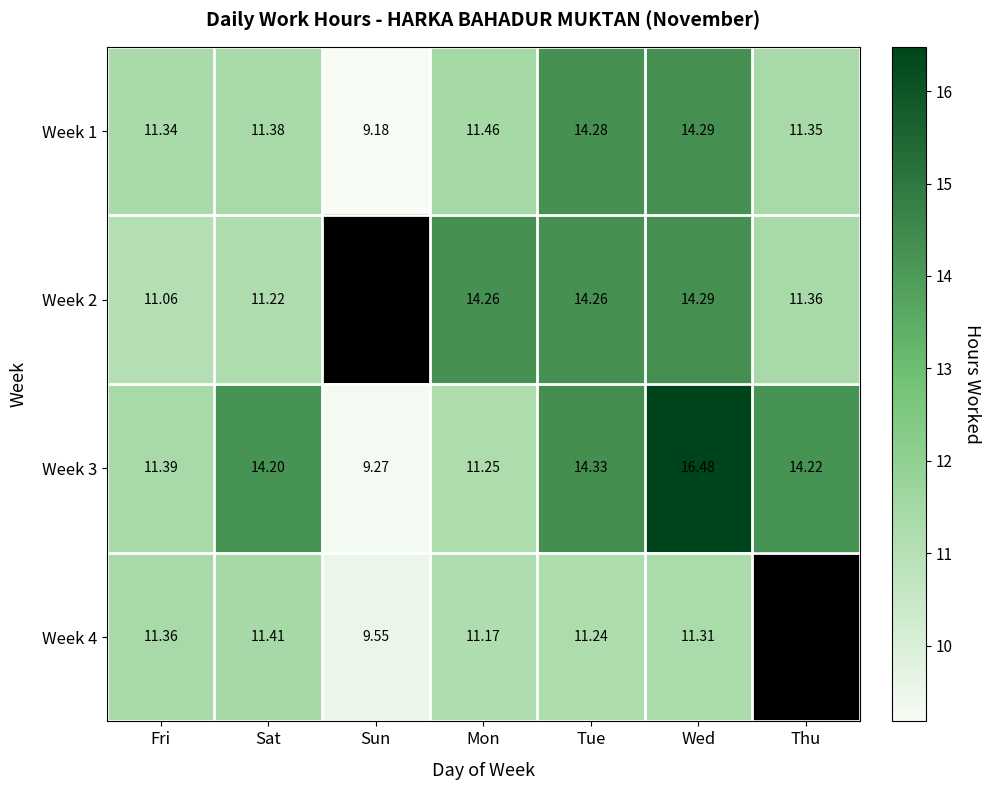

At which label does Week 3 reach its peak?

Wed